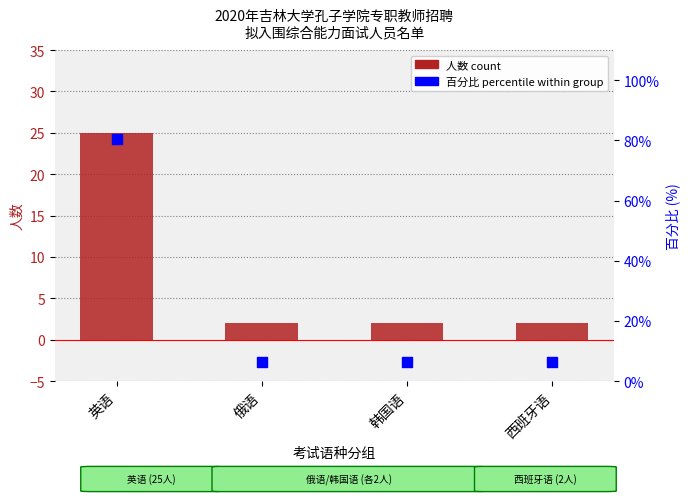

Which series has the widest spread of Y values?

百分比 (percentile %)